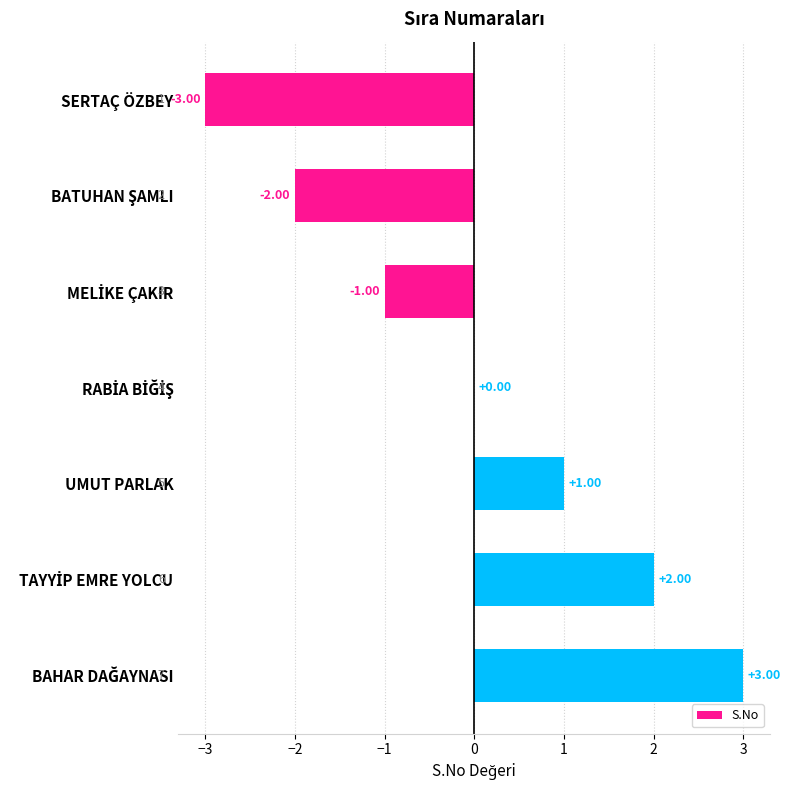

Are the bars horizontal?

Yes